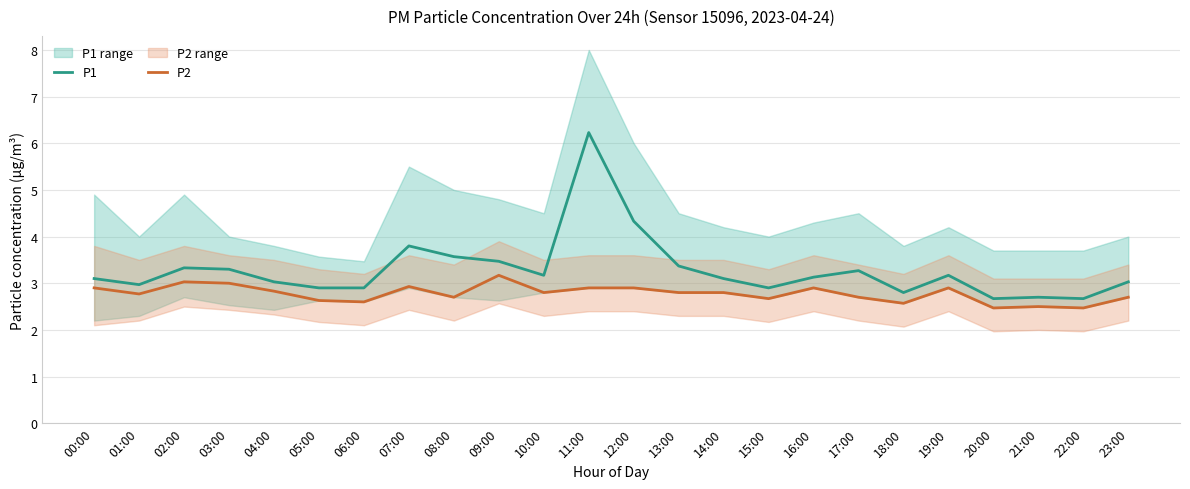

True or false: P1 and P2 intersect in this chart.

False